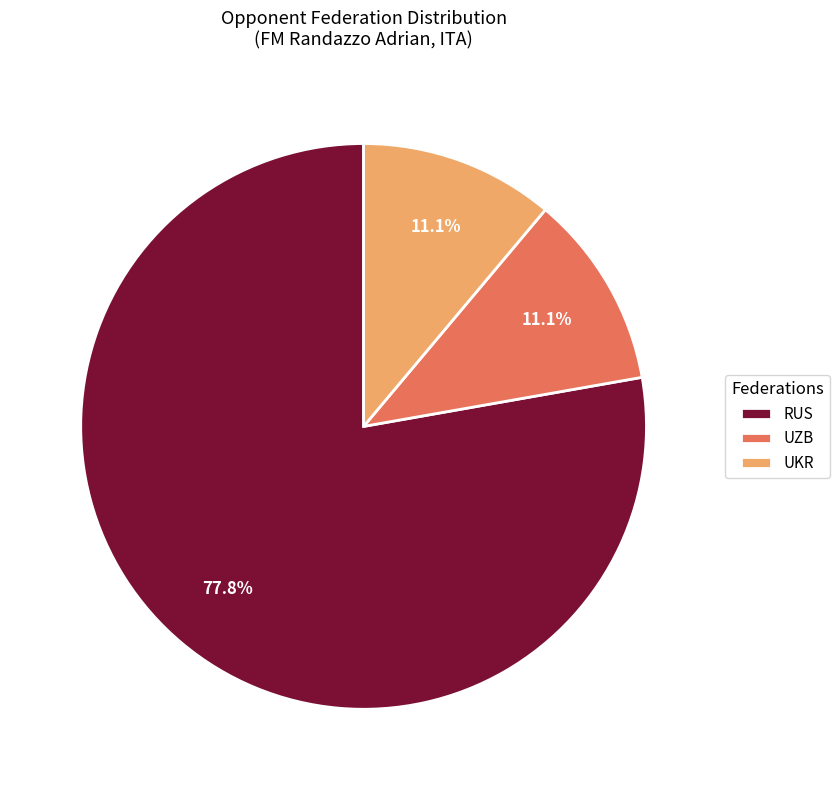

Combined, do UZB and UKR account for over 50%?

No